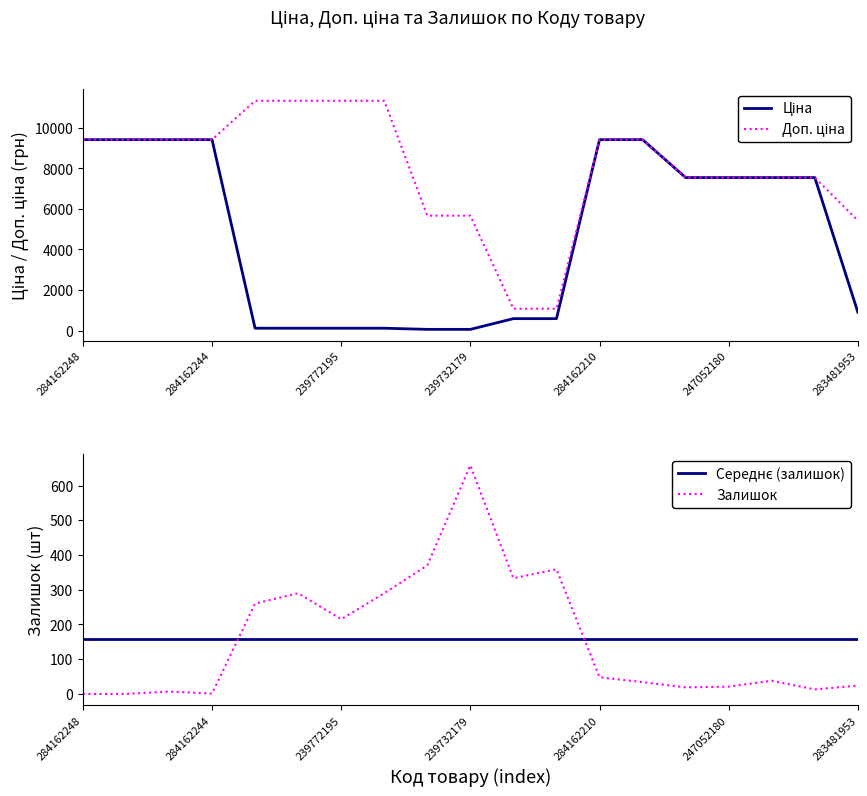

What is the average value of the Середнє (залишок) series?

156.8